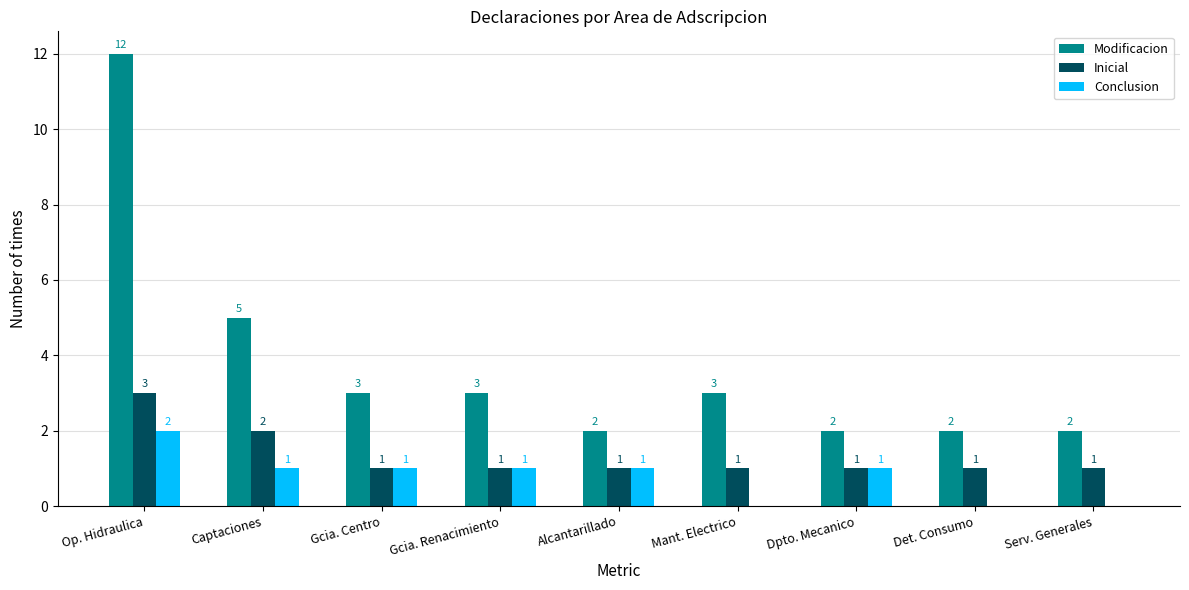

True or false: Inicial has a value of 2 at Mant. Electrico.

False